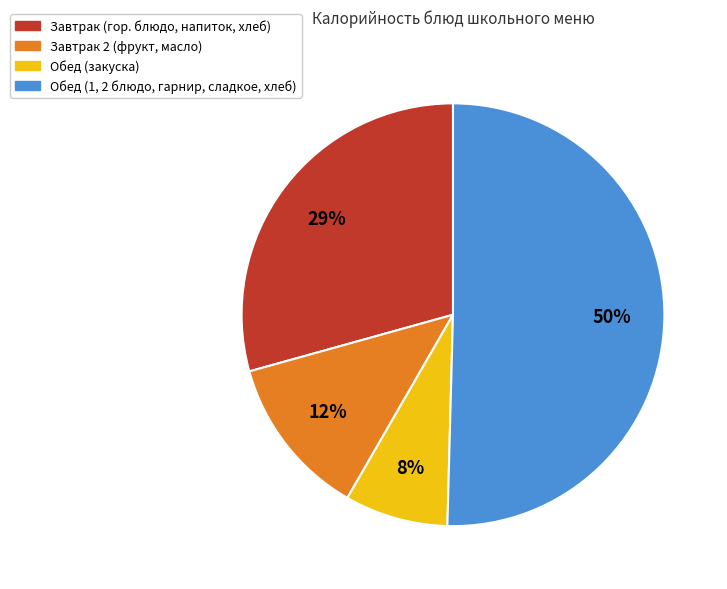

What is the smallest slice in the pie chart?

Обед (закуска)